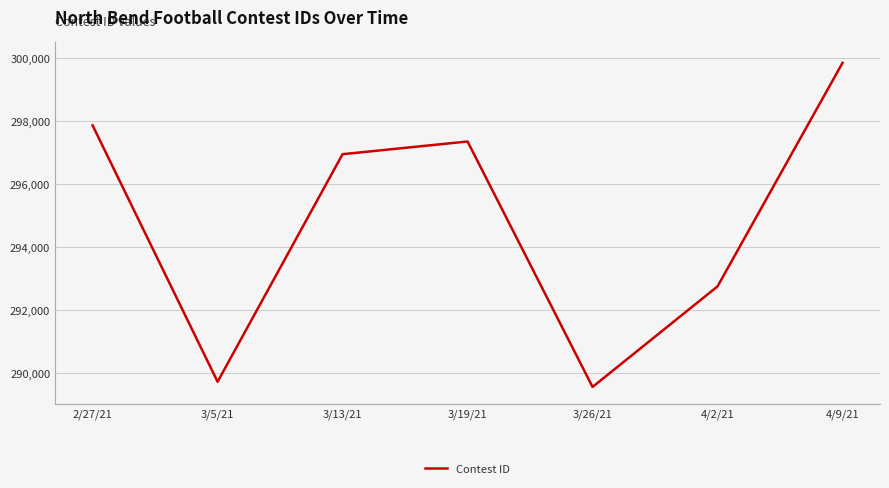

True or false: the data has more than 0 interior local peaks.

True